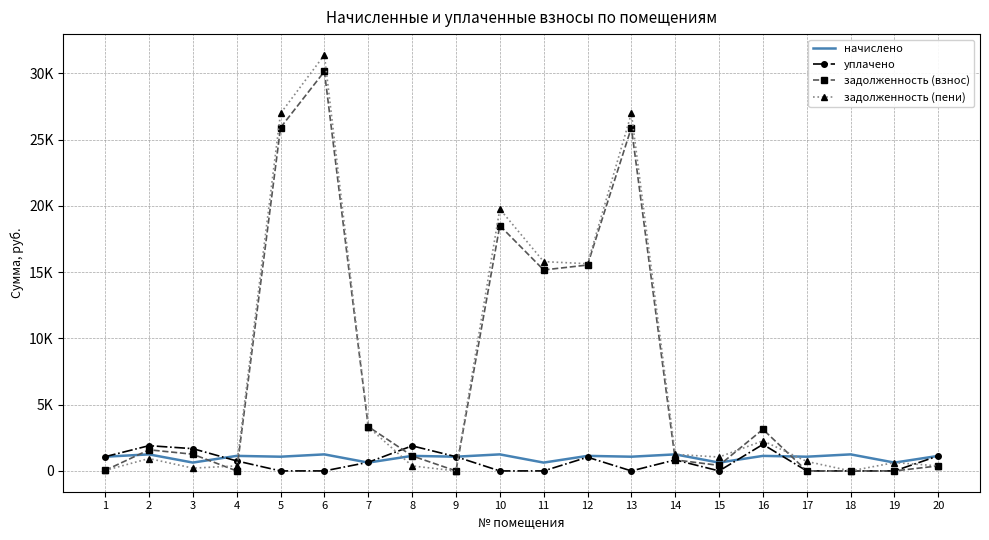

True or false: задолженность (пени) has a value of 1046.5 at 15.

True